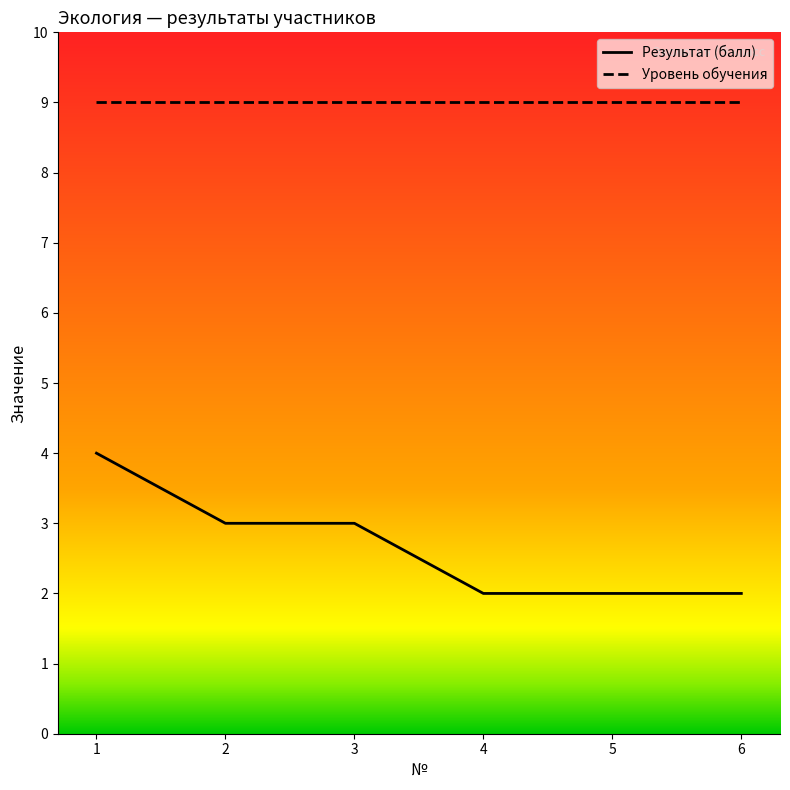

Which series changed the most between 1 and 5?

Результат (балл)